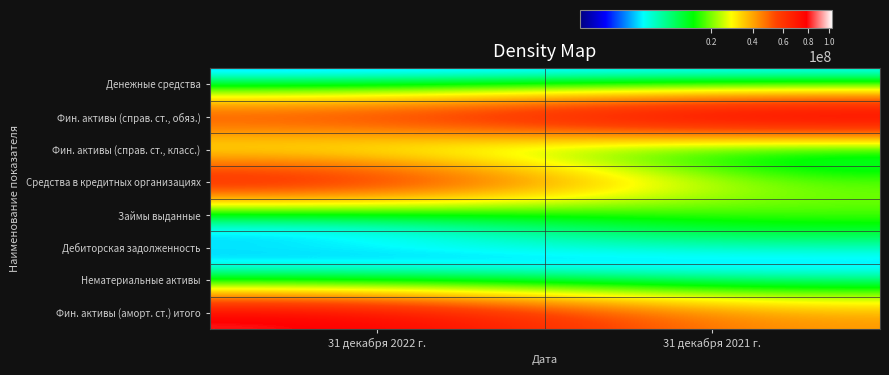

Rank the series by their maximum value, from lowest to highest.

Денежные средства, Нематериальные активы, Дебиторская задолженность, Фин. активы (справ. ст., класс.), Займы выданные, Средства в кредитных организациях, Фин. активы (аморт. ст.) итого, Фин. активы (справ. ст., обяз.)